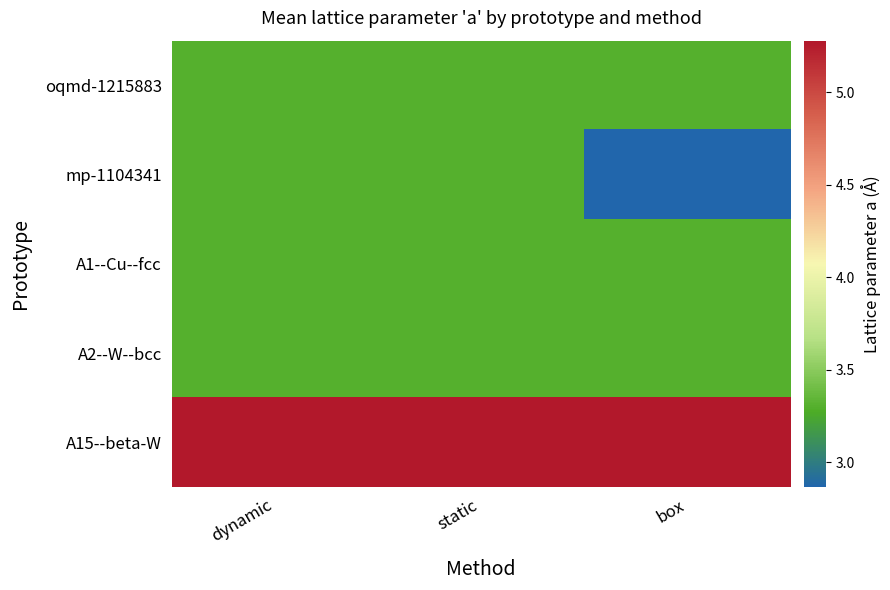

What is the greatest value displayed?

5.3